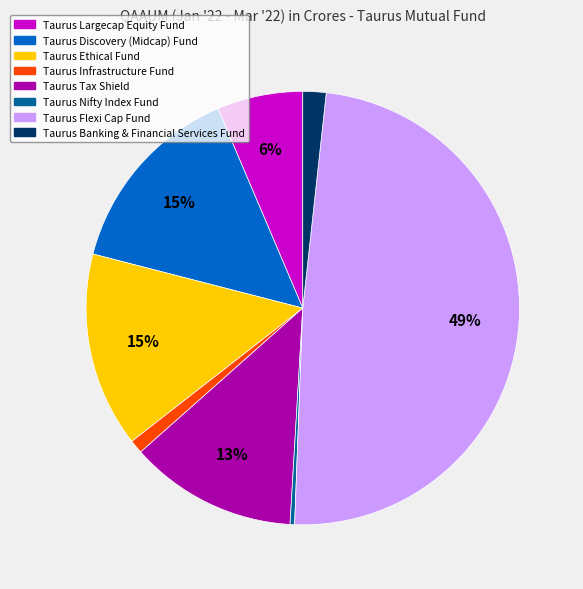

Which category has the biggest portion of the pie?

Taurus Flexi Cap Fund